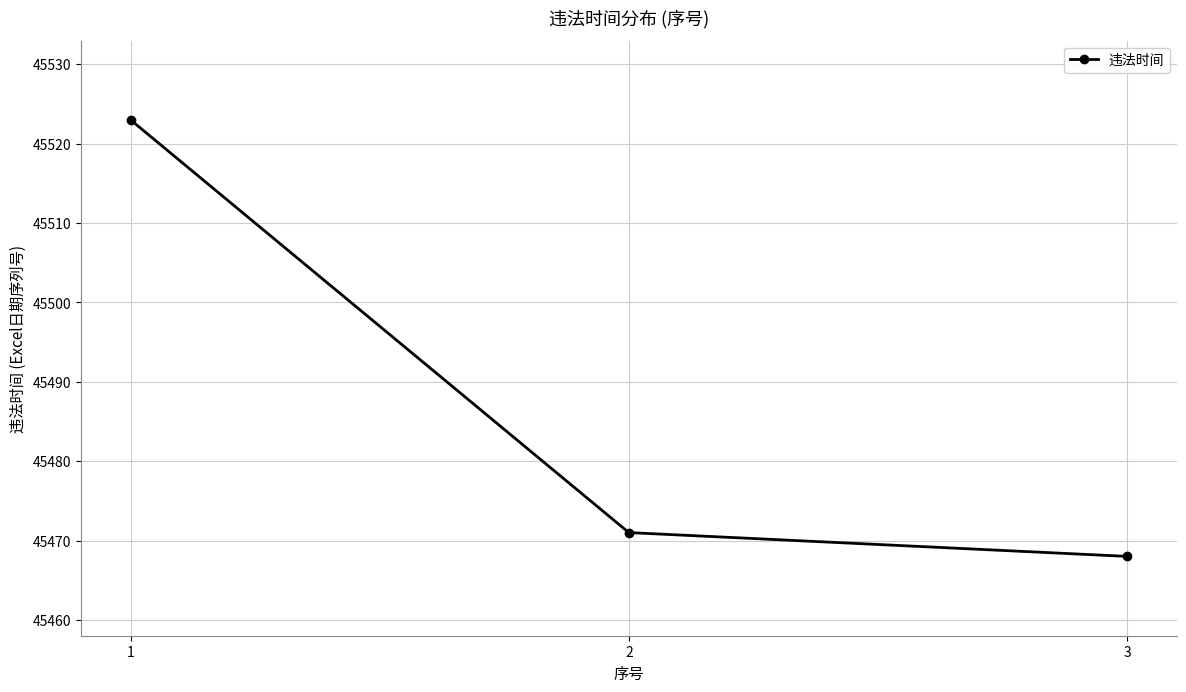

How many lines are shown in the chart?

1